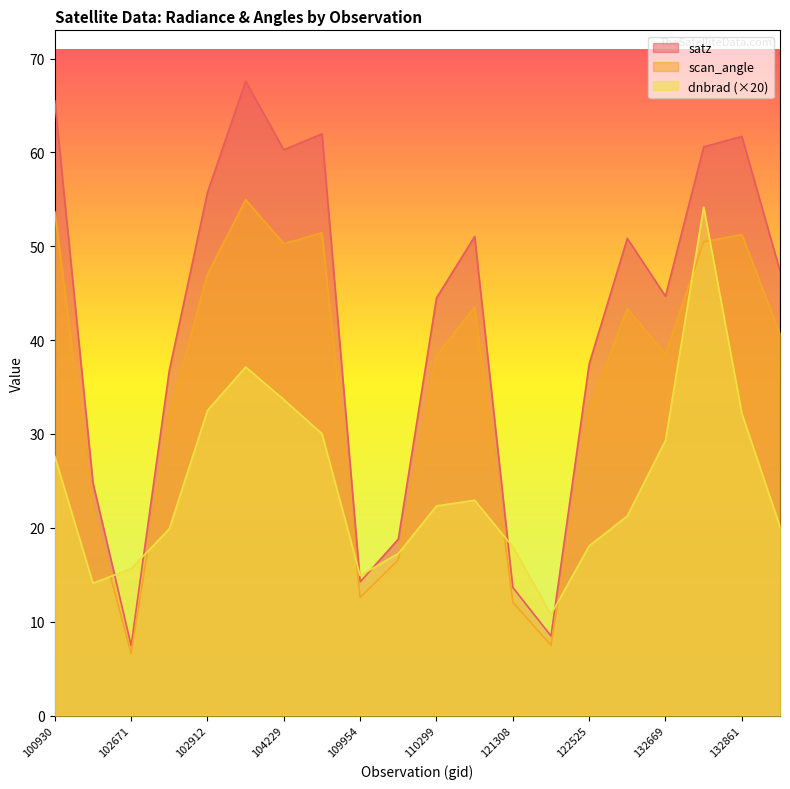

Reading left to right, extract all data points from this chart.

dnbrad: 100930=27.6	102551=14.1	102671=15.7	102792=19.9	102912=32.5	103032=37.1	104229=33.7	104236=30.0	109954=14.9	110127=17.3	110299=22.3	115378=22.9	121308=18.0	122346=10.8	122525=18.1	131768=21.3	132669=29.3	132848=54.2	132861=32.2	133040=20.1
satz: 100930=65.5	102551=24.8	102671=7.5	102792=36.8	102912=55.7	103032=67.6	104229=60.3	104236=62.0	109954=14.2	110127=18.8	110299=44.5	115378=51.0	121308=13.7	122346=8.5	122525=37.5	131768=50.8	132669=44.7	132848=60.6	132861=61.7	133040=47.4
scan_angle: 100930=53.7	102551=21.8	102671=6.6	102792=32.0	102912=47.0	103032=55.0	104229=50.3	104236=51.4	109954=12.6	110127=16.6	110299=38.4	115378=43.5	121308=12.1	122346=7.5	122525=32.6	131768=43.4	132669=38.5	132848=50.5	132861=51.2	133040=40.7